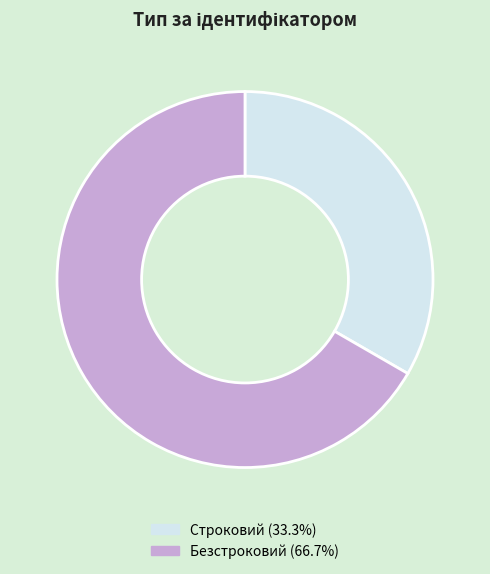

Is there a majority slice in this chart?

Yes